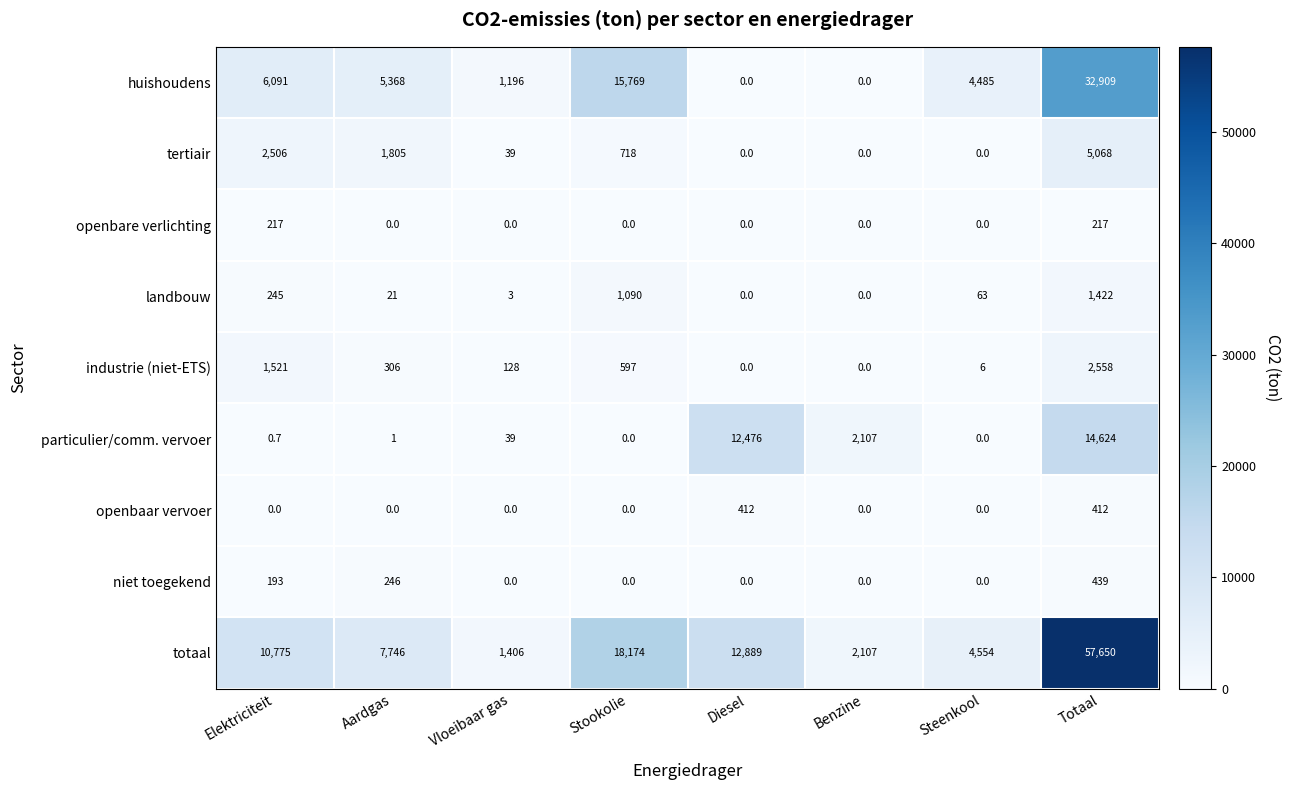

How many distinct data groups are displayed?

9